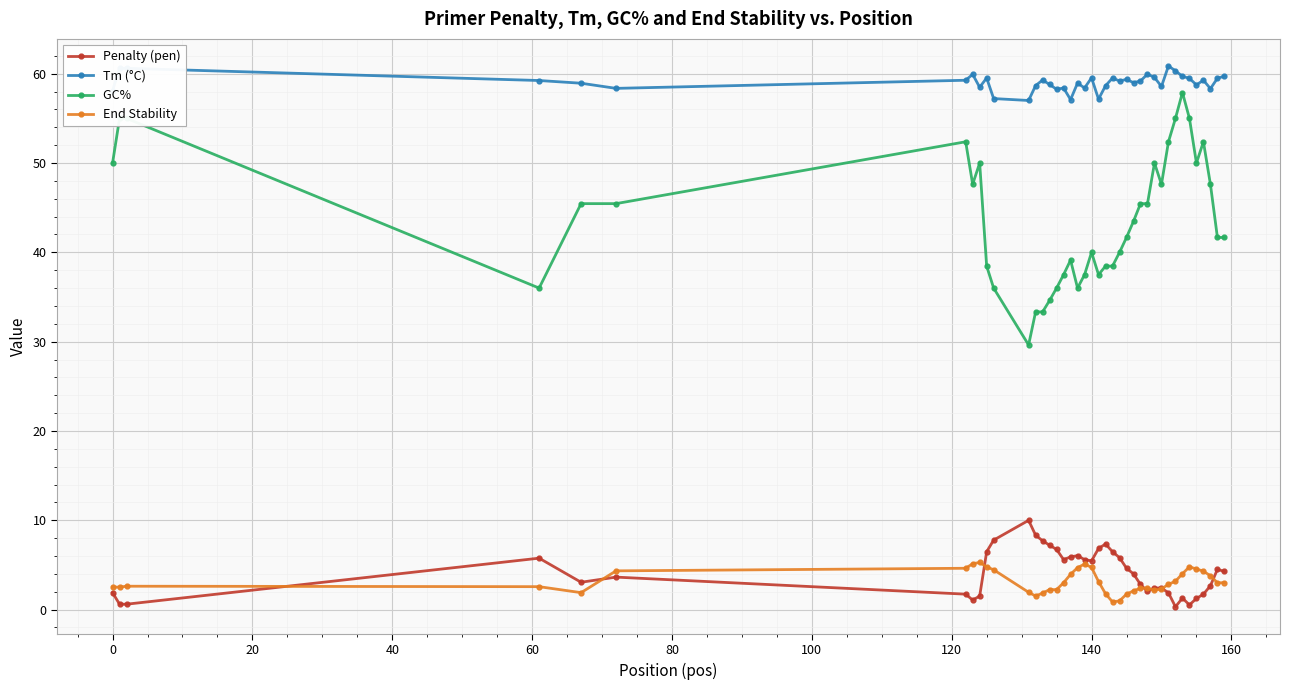

What is the maximum value shown in the chart?

60.9